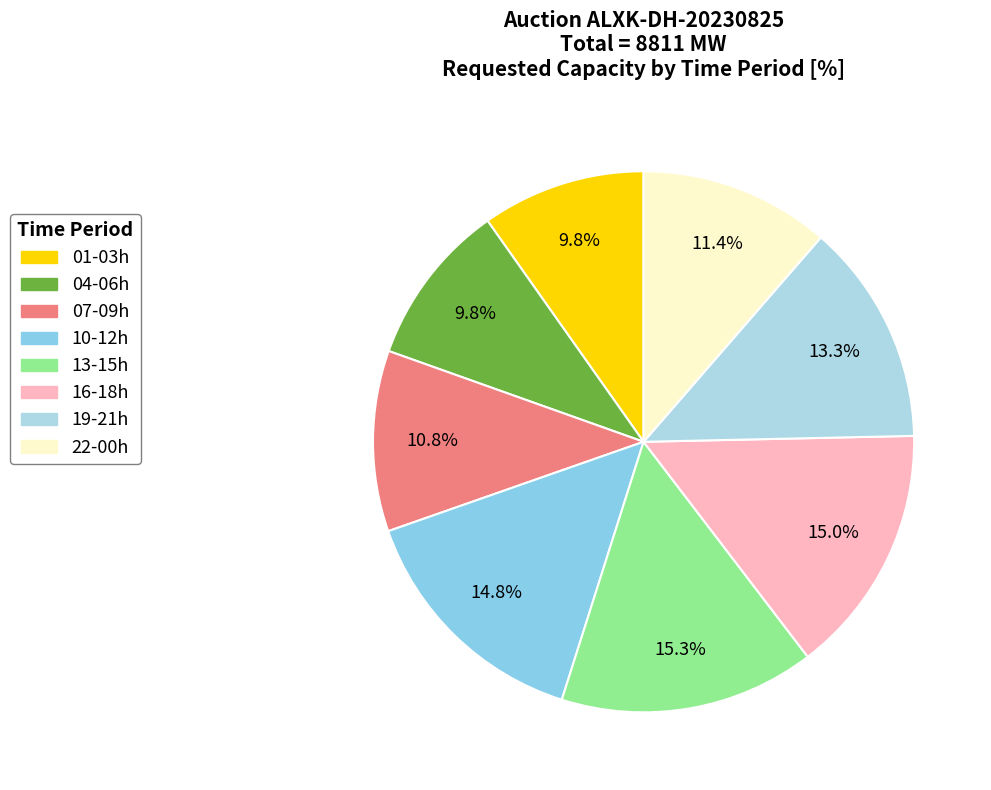

Count the number of slices in the pie.

8